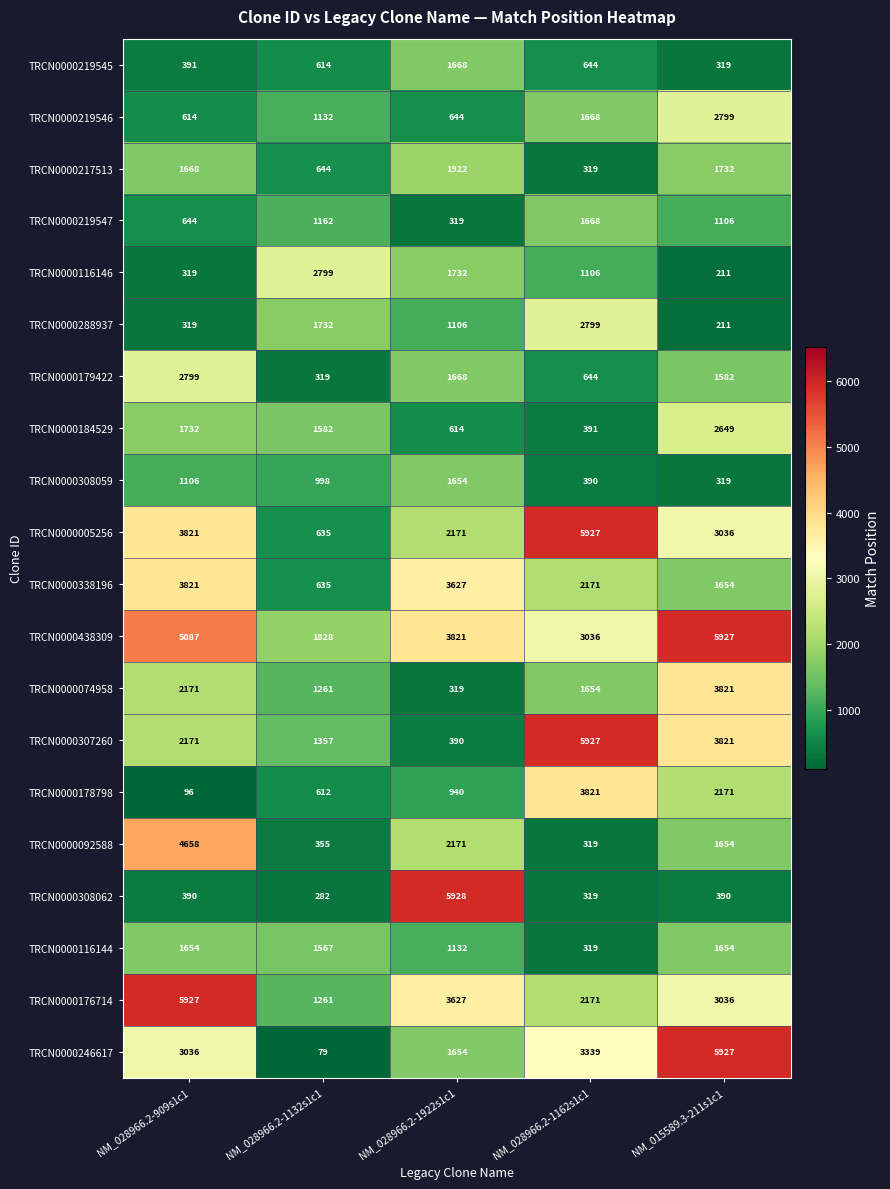

What is the total value across all series at NM_028966.2-1922s1c1?

37107